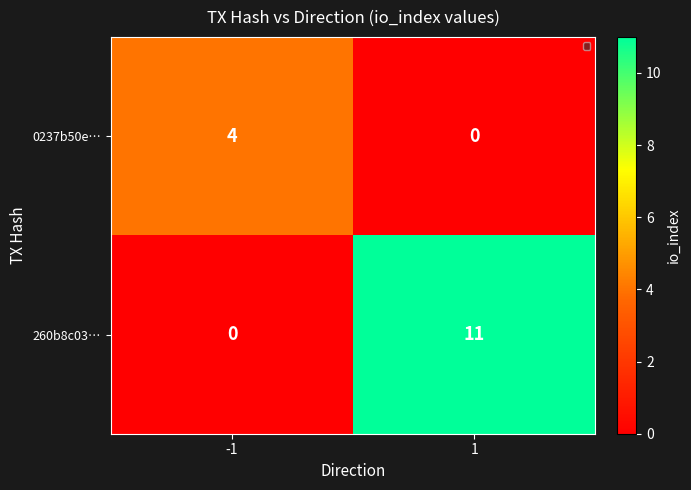

Between -1 and 1, which series saw the biggest shift?

260b8c03…